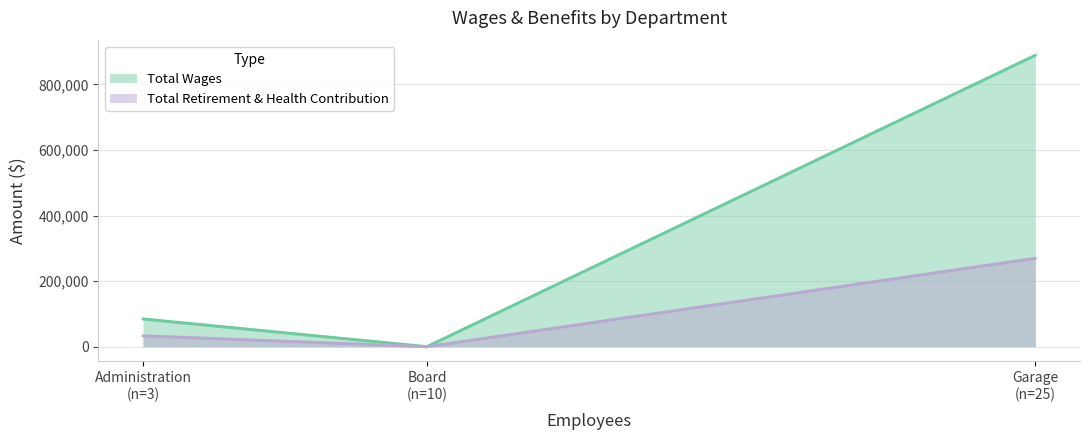

What are all the series names shown in the legend?

Total Wages, Total Retirement & Health Contribution